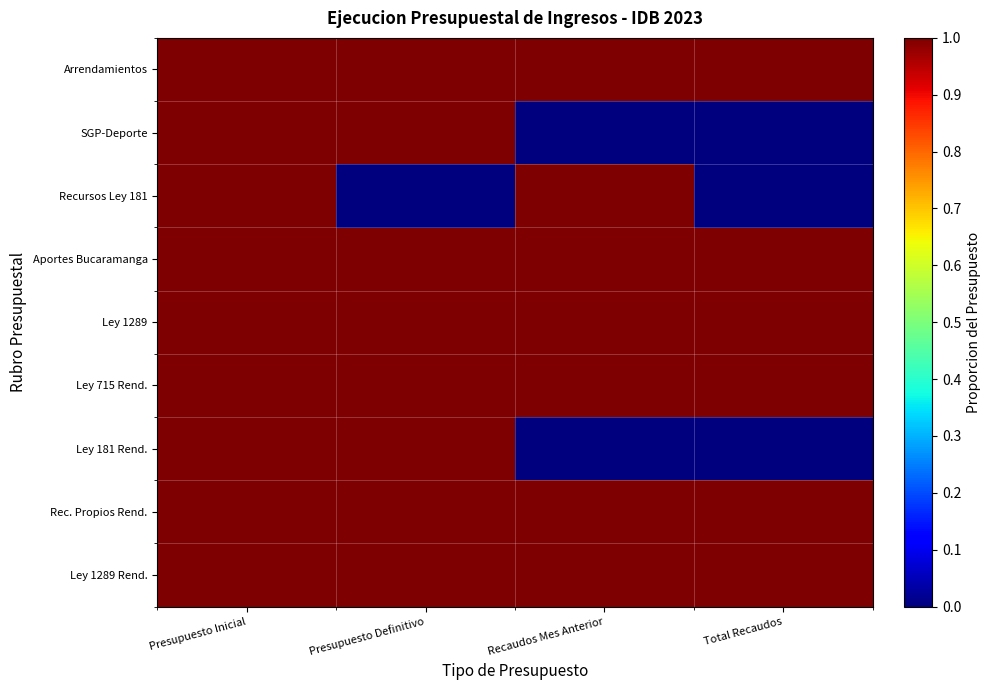

Reading left to right, what are all the values shown in this chart?

Arrendamientos: Presupuesto Inicial=1	Presupuesto Definitivo=1	Recaudos Mes Anterior=1	Total Recaudos=1
SGP-Deporte: Presupuesto Inicial=1	Presupuesto Definitivo=1	Recaudos Mes Anterior=0	Total Recaudos=0
Recursos Ley 181: Presupuesto Inicial=1	Presupuesto Definitivo=0	Recaudos Mes Anterior=1	Total Recaudos=0
Aportes Bucaramanga: Presupuesto Inicial=1	Presupuesto Definitivo=1	Recaudos Mes Anterior=1	Total Recaudos=1
Ley 1289: Presupuesto Inicial=1	Presupuesto Definitivo=1	Recaudos Mes Anterior=1	Total Recaudos=1
Ley 715 Rend.: Presupuesto Inicial=1	Presupuesto Definitivo=1	Recaudos Mes Anterior=1	Total Recaudos=1
Ley 181 Rend.: Presupuesto Inicial=1	Presupuesto Definitivo=1	Recaudos Mes Anterior=0	Total Recaudos=0
Rec. Propios Rend.: Presupuesto Inicial=1	Presupuesto Definitivo=1	Recaudos Mes Anterior=1	Total Recaudos=1
Ley 1289 Rend.: Presupuesto Inicial=1	Presupuesto Definitivo=1	Recaudos Mes Anterior=1	Total Recaudos=1